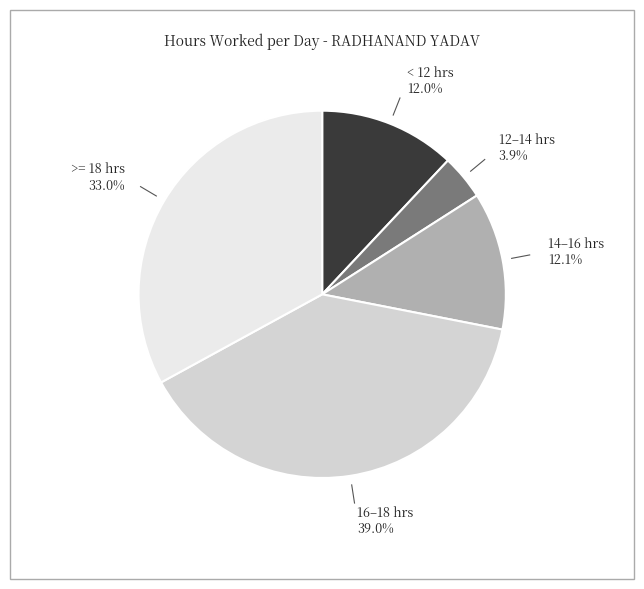

Is there a majority slice in this chart?

No